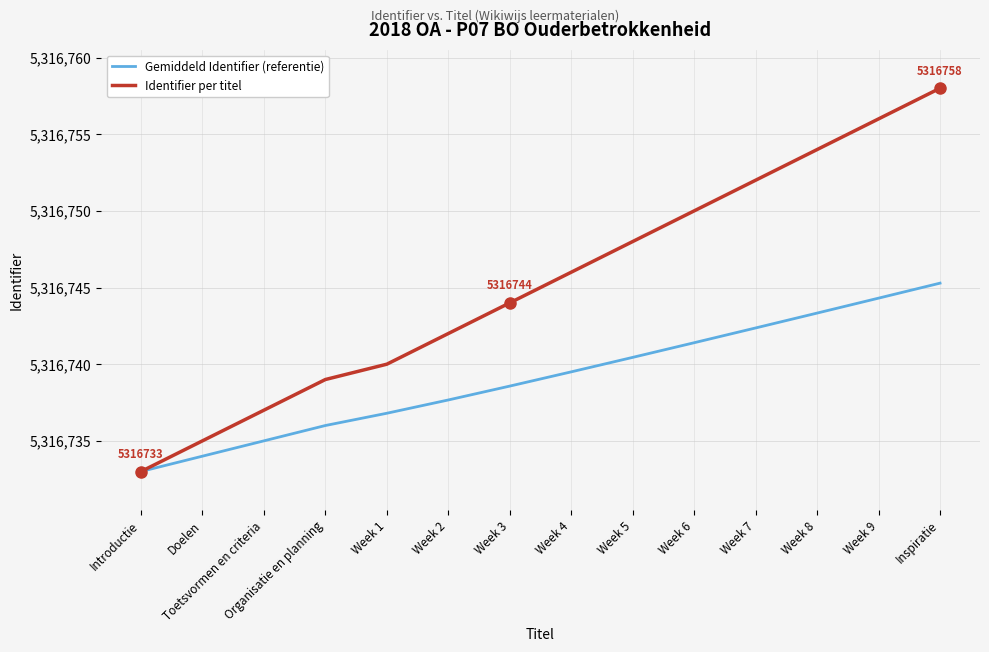

What position from the left is Week 6?

10